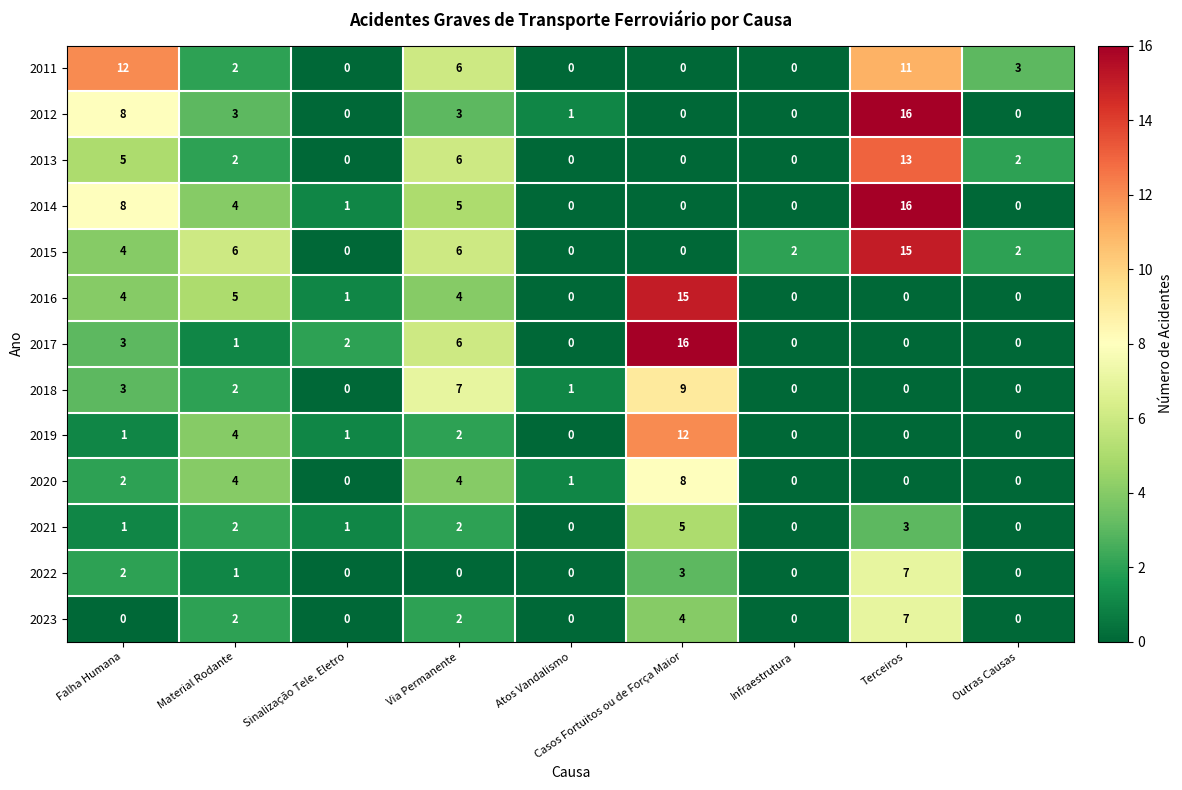

What is the difference between the highest and lowest values at Terceiros?

16